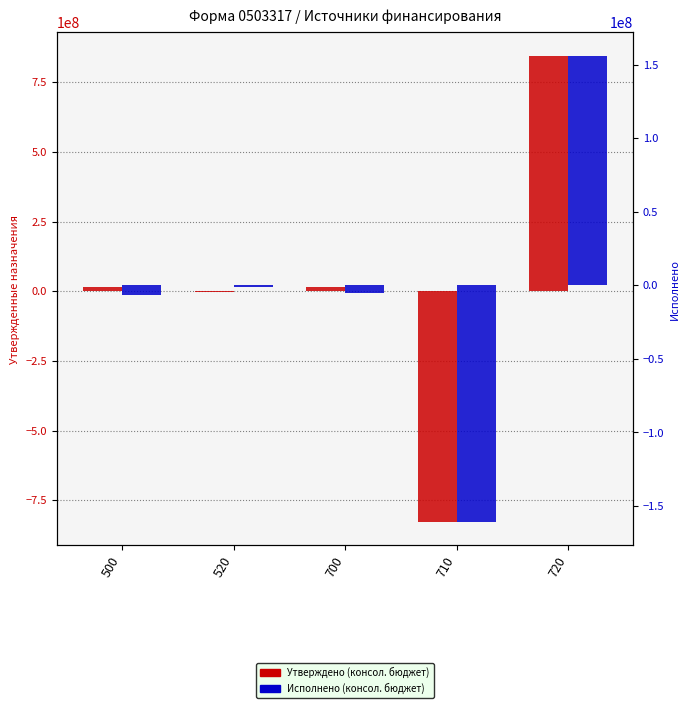

True or false: Утверждено (консол. бюджет) has a value of -1100995581.3 at 710.

False